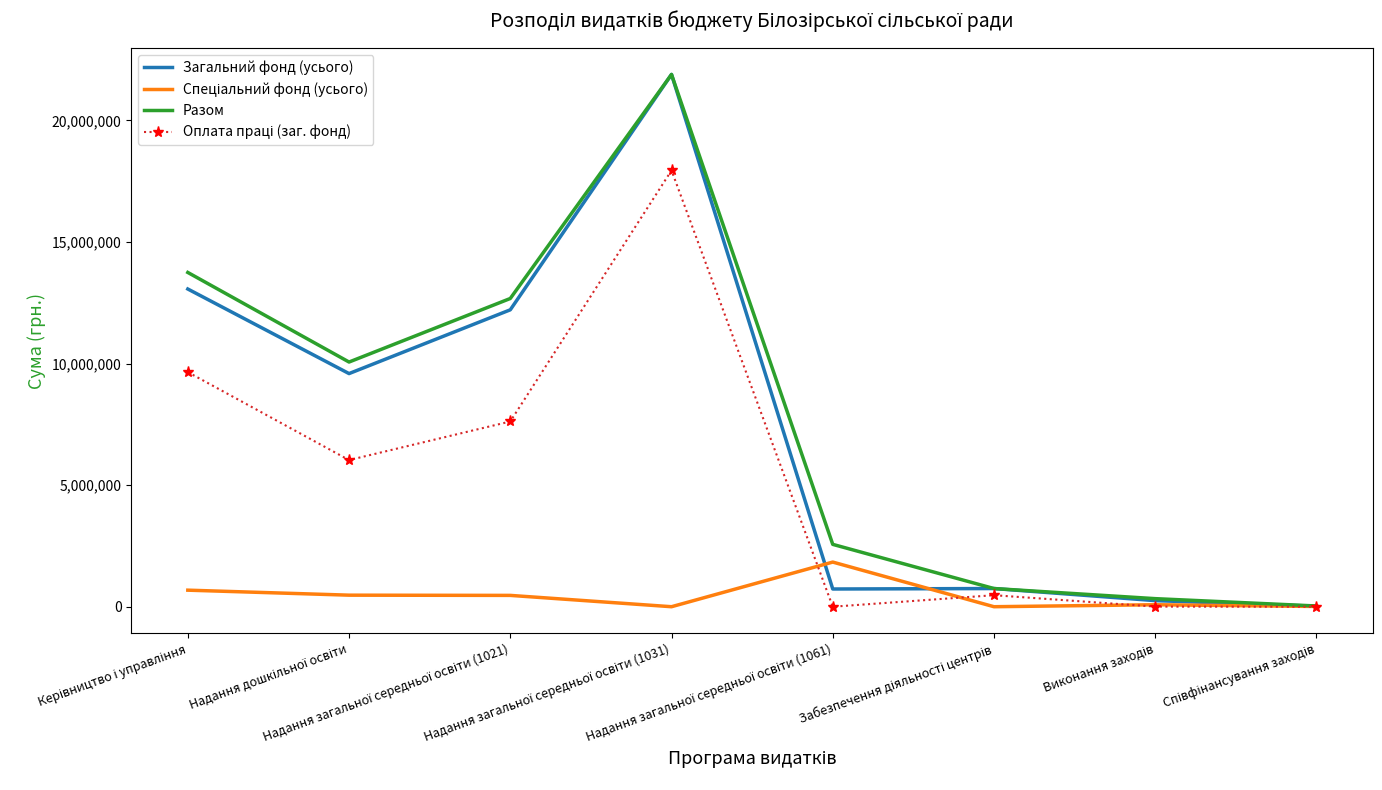

What is the highest value of the Разом series?

21888200.0